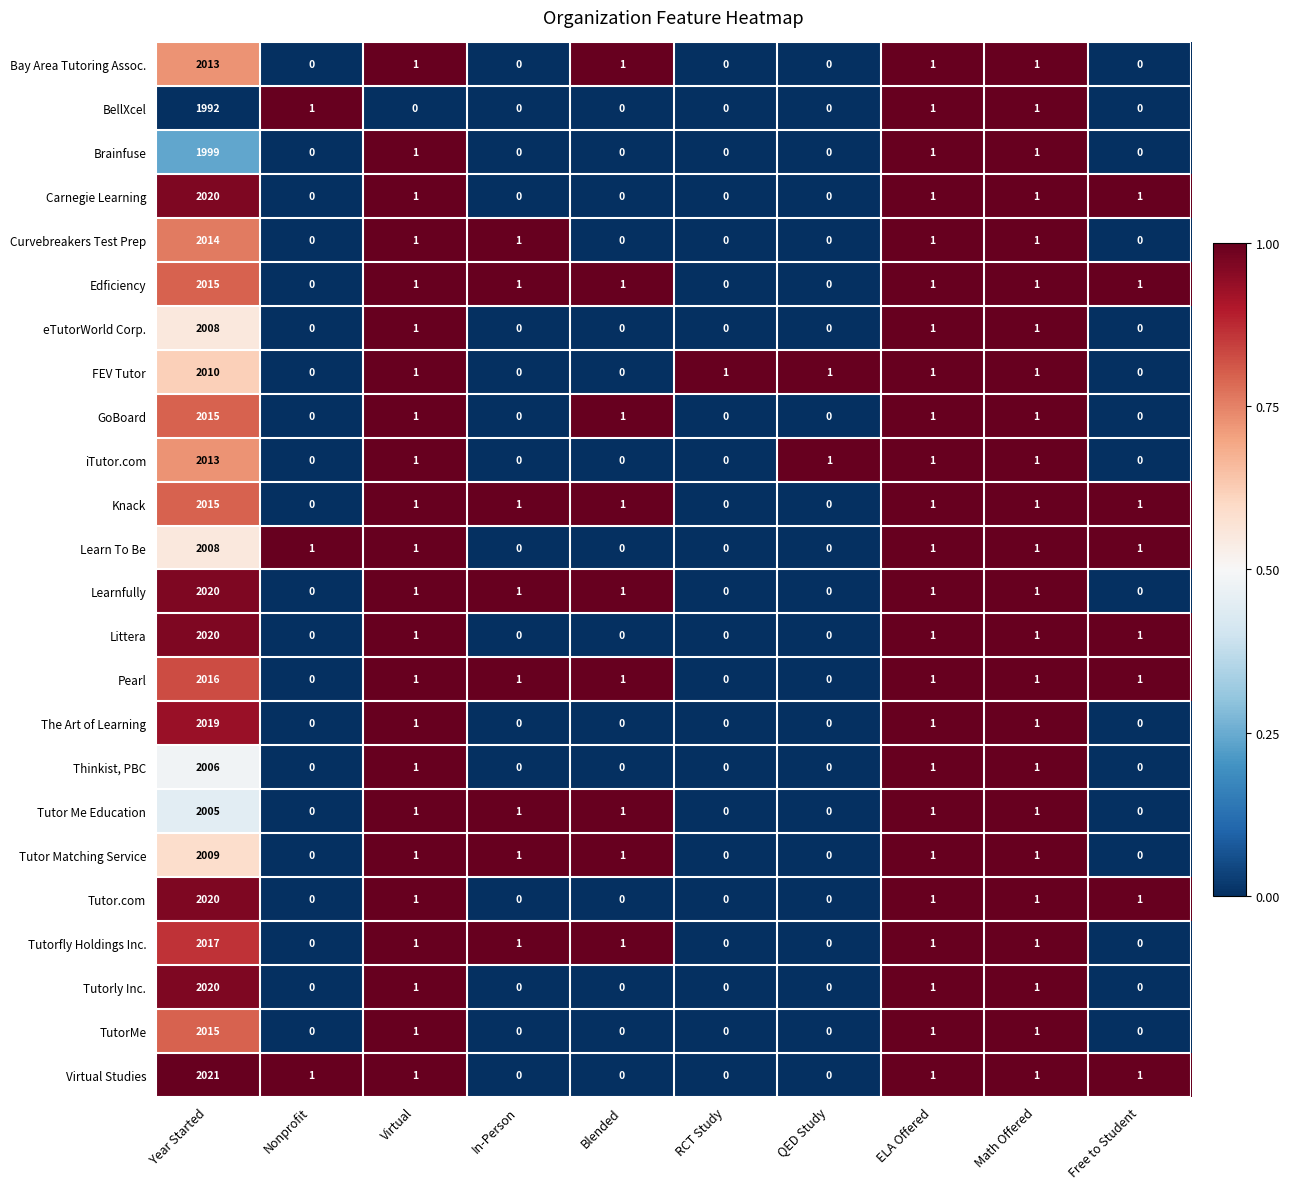

The value of Curvebreakers Test Prep at In-Person is 1. True or false?

True